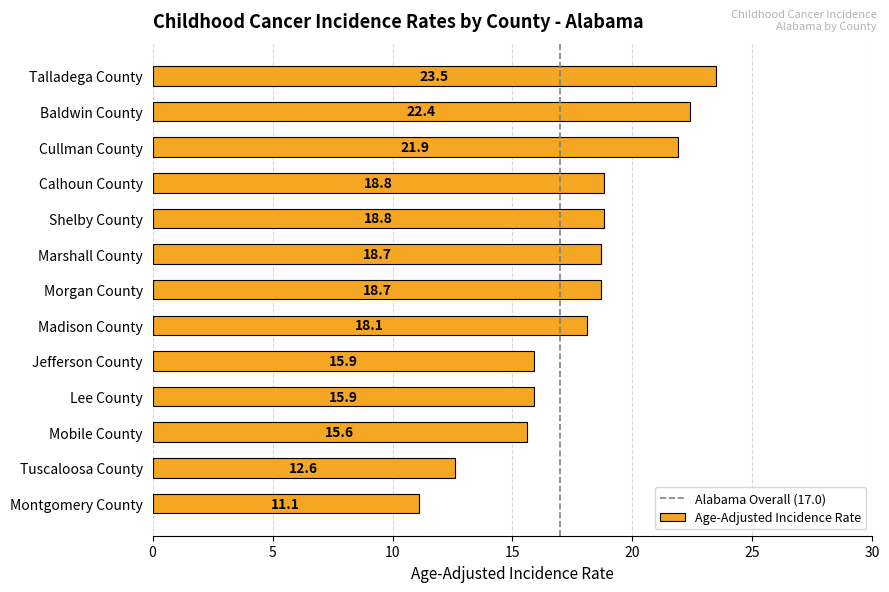

What is the label of the 8th bar from the top?

Madison County